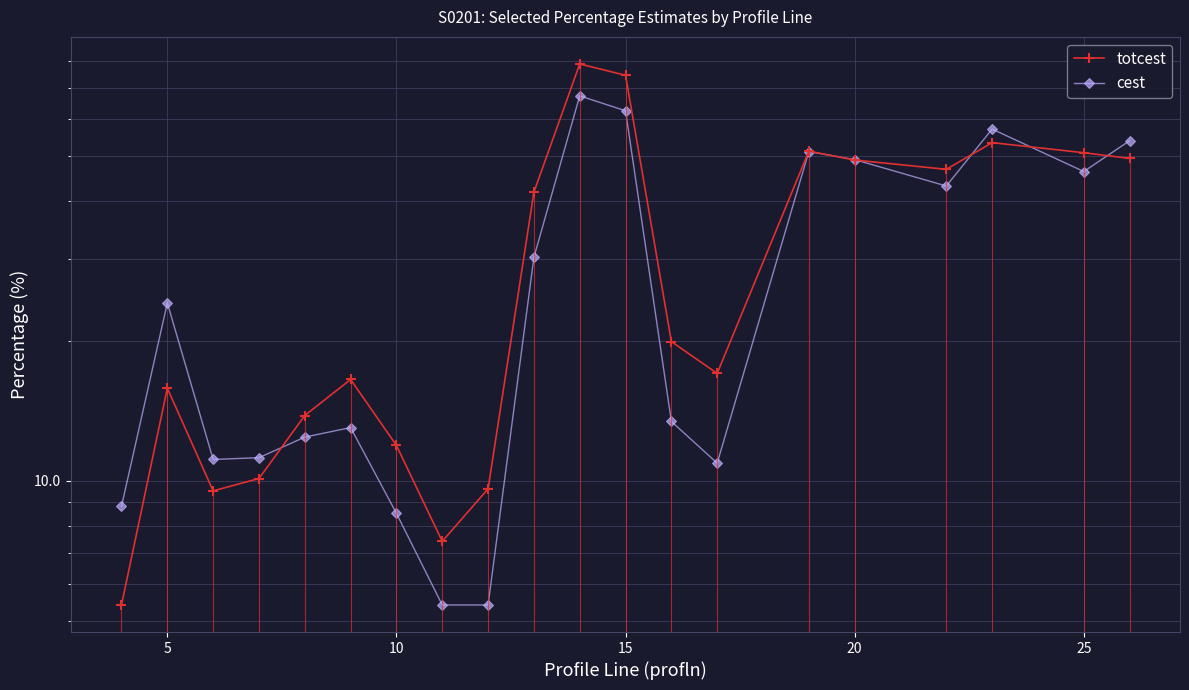

At which label does cest first exceed 24?

5